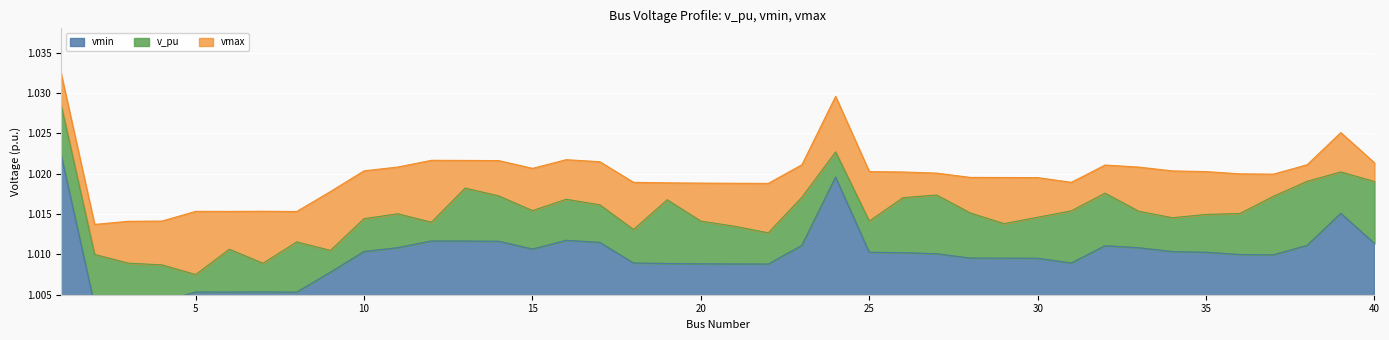

True or false: v_pu has more than 2 points higher than both neighbors.

True